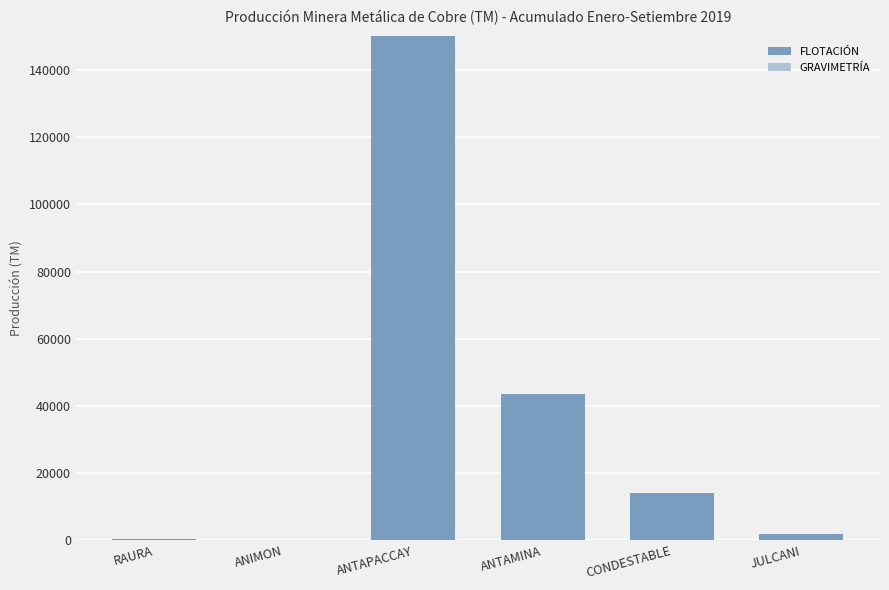

Is it true that FLOTACIÓN equals 43507.7 at ANTAMINA?

True